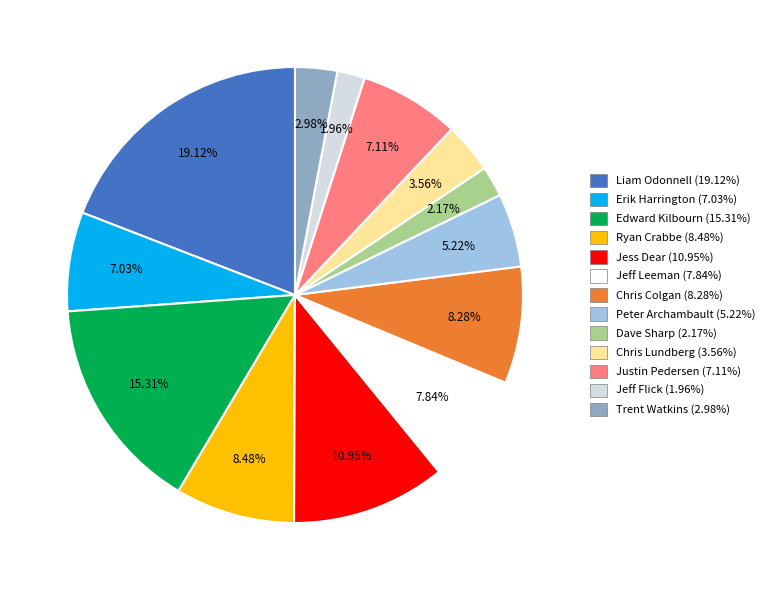

Is the sum of Ryan Crabbe and Dave Sharp greater than half?

No